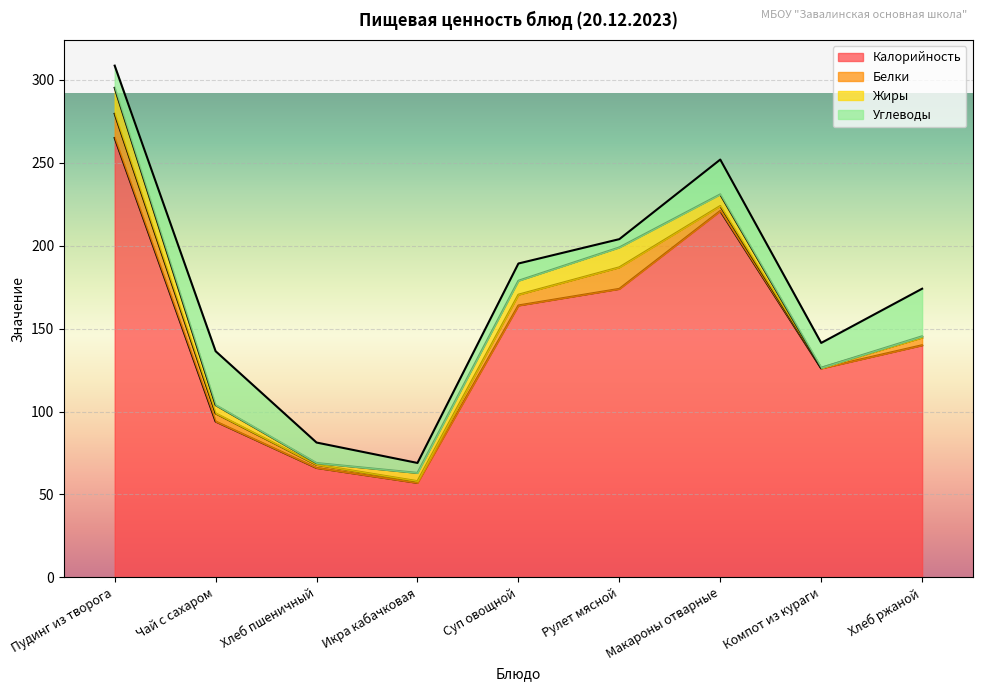

How many distinct data groups are displayed?

4